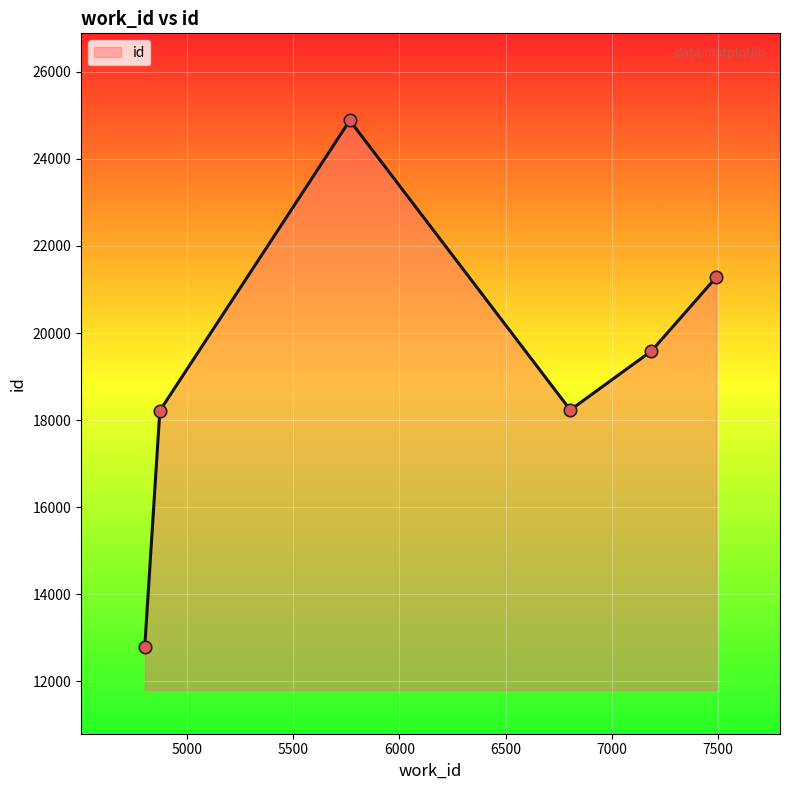

How many interior local valleys (lower than both neighbors) does the data have?

1